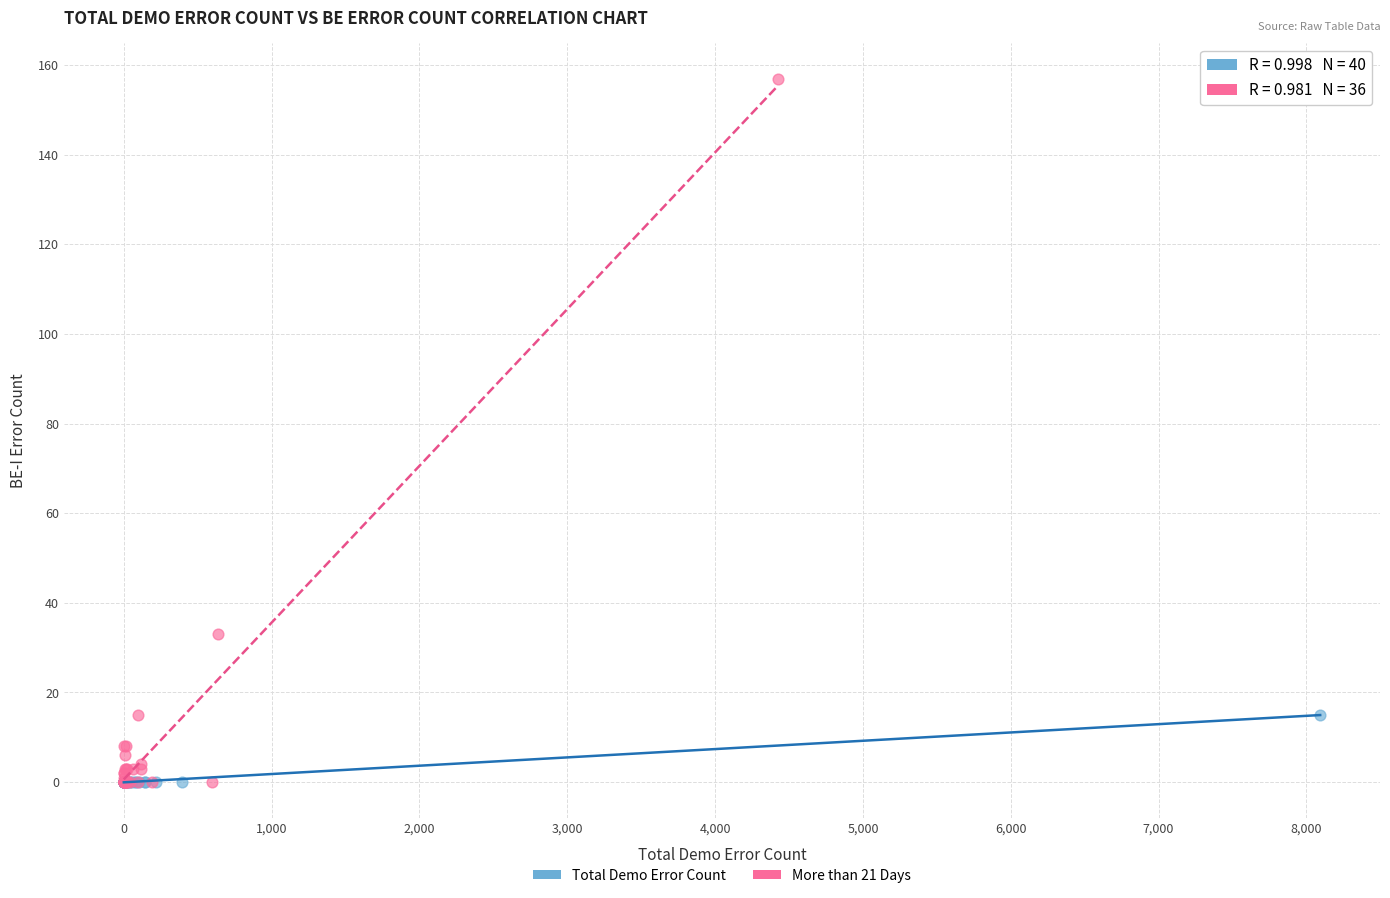

Which series has the widest spread of Y values?

More than 21 Days